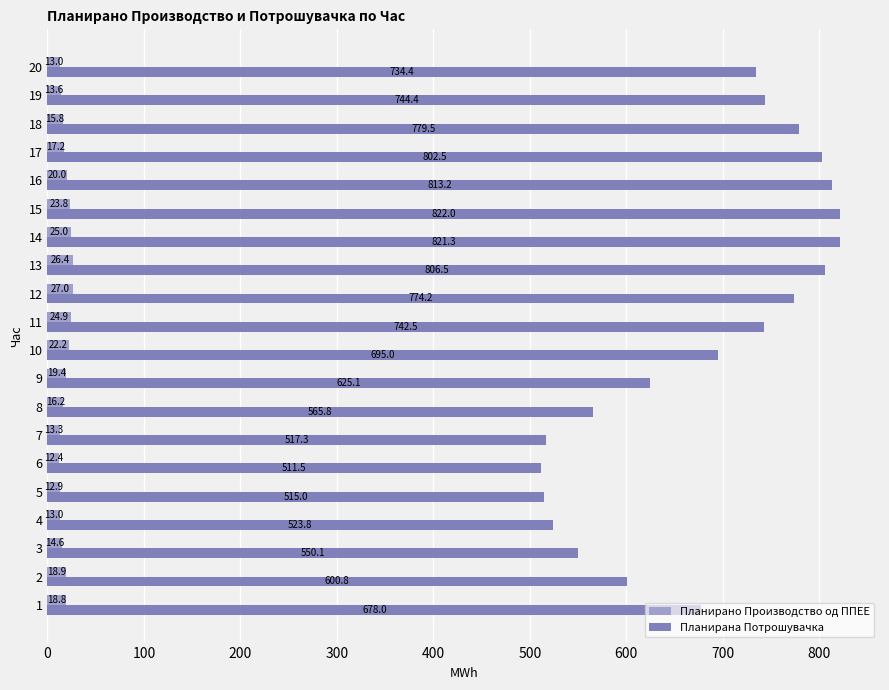

Which series has the largest total across all categories?

Планирана Потрошувачка